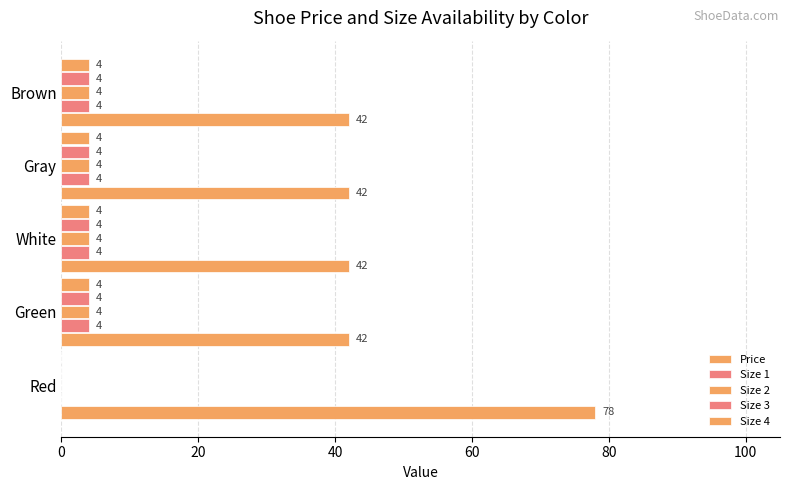

What is the sum of all Size 2 values?

16